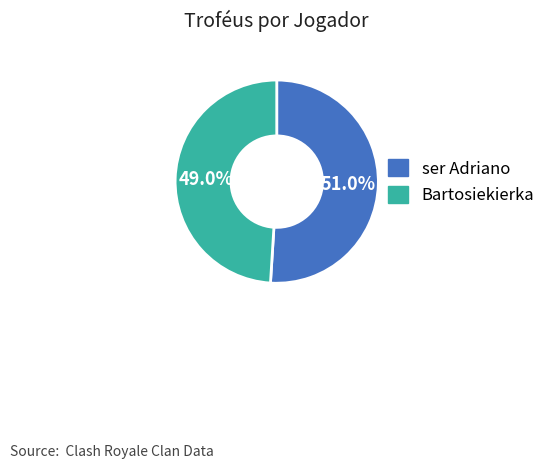

Approximately how many times larger is the value at ser Adriano compared to Bartosiekierka?

1.0